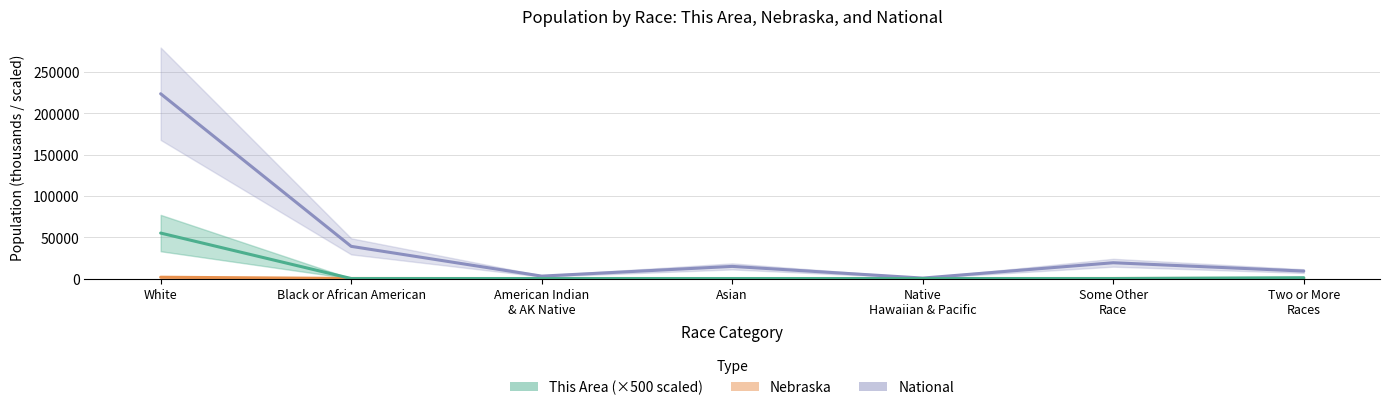

Which series has the largest total across all categories?

National